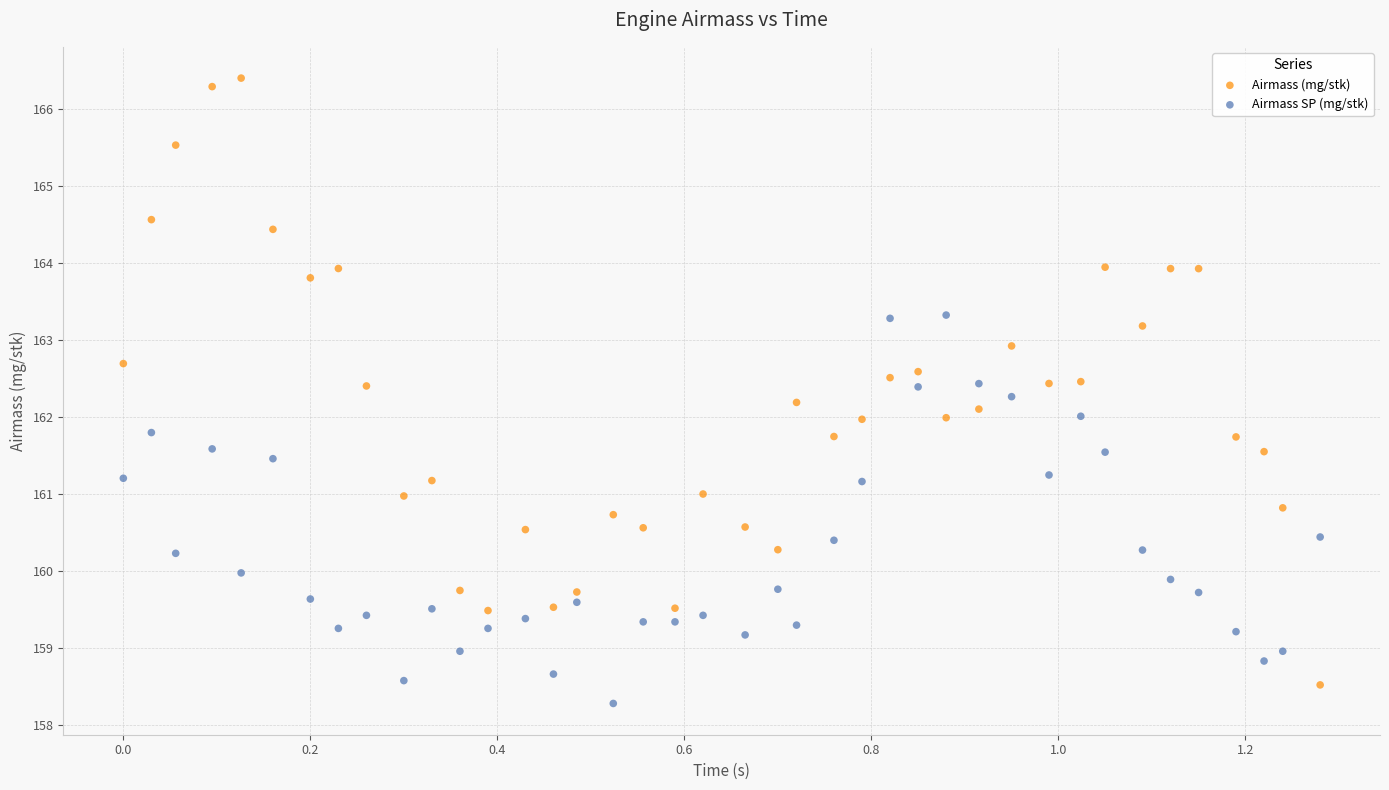

Which series has the largest Y range (max minus min)?

Airmass (mg/stk)